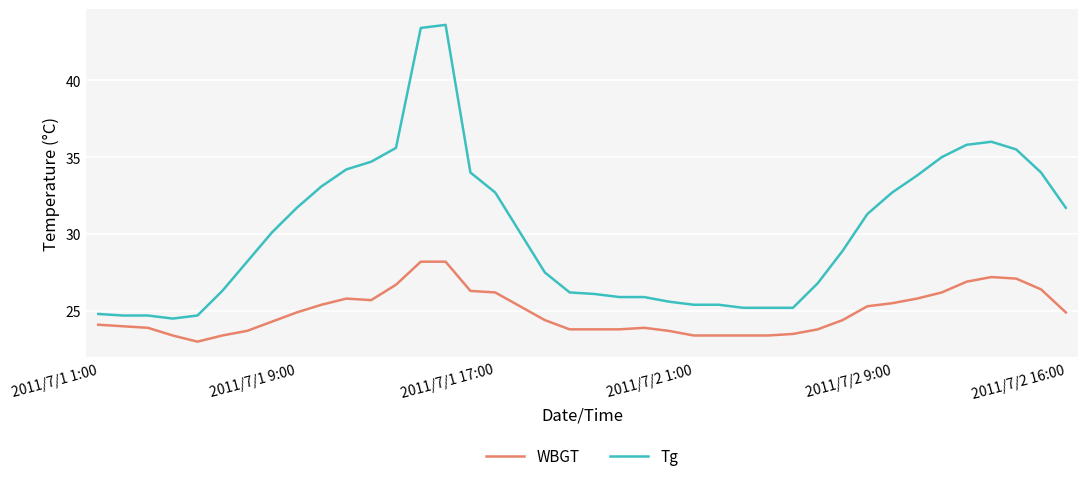

What is the lowest value of the WBGT series?

23.0